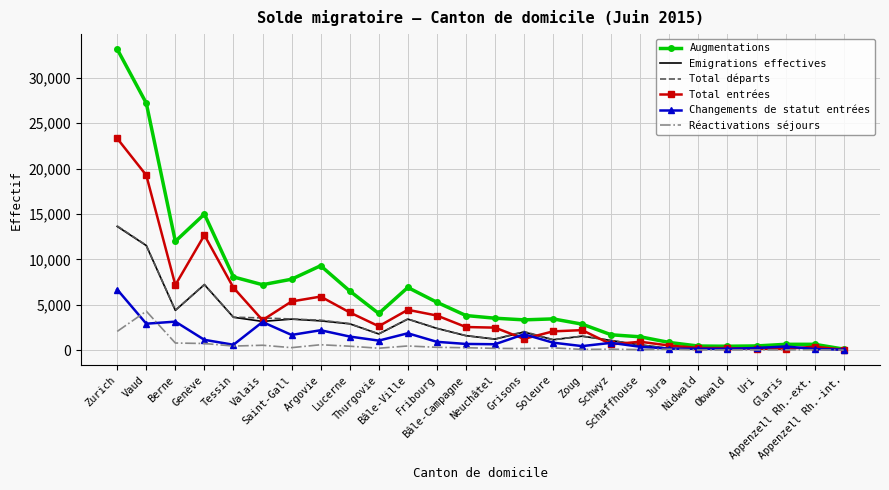

What is the greatest value displayed?

33150